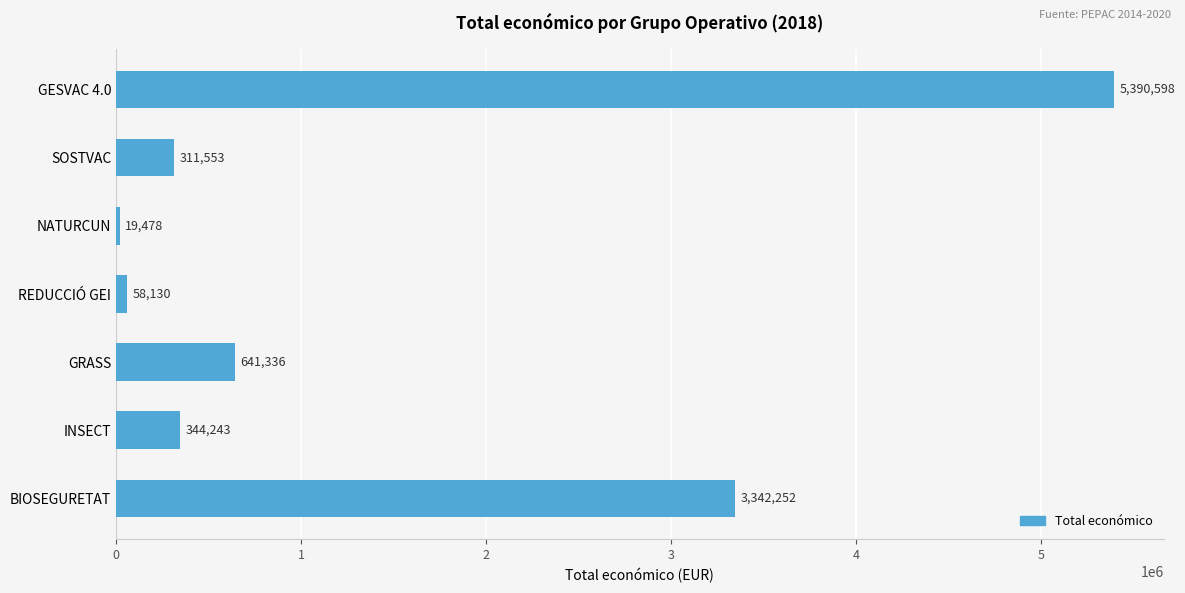

Rank the categories by value from lowest to highest.

NATURCUN, REDUCCIÓ GEI, SOSTVAC, INSECT, GRASS, BIOSEGURETAT, GESVAC 4.0